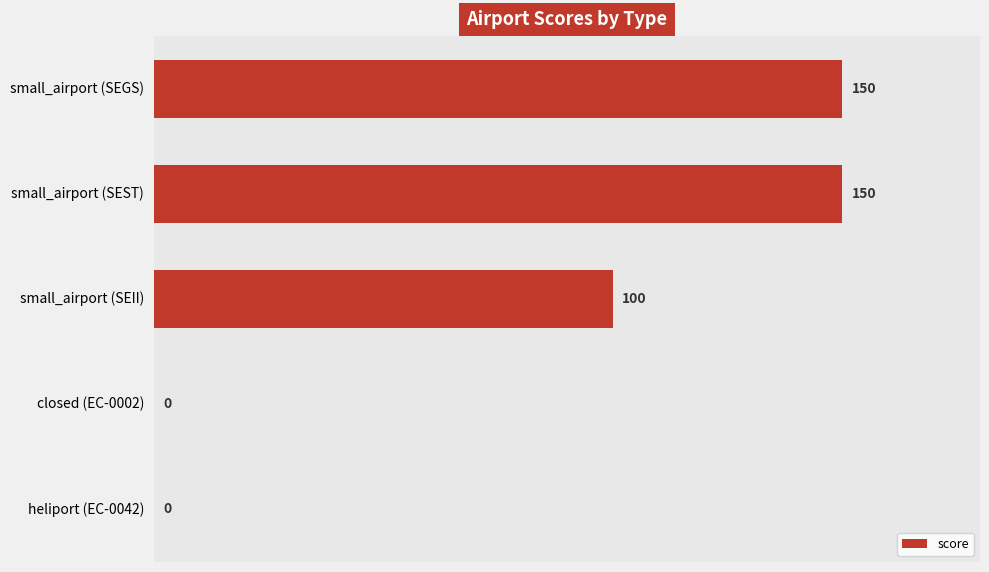

What is the change in value from small_airport (SEST) to closed (EC-0002)?

-150